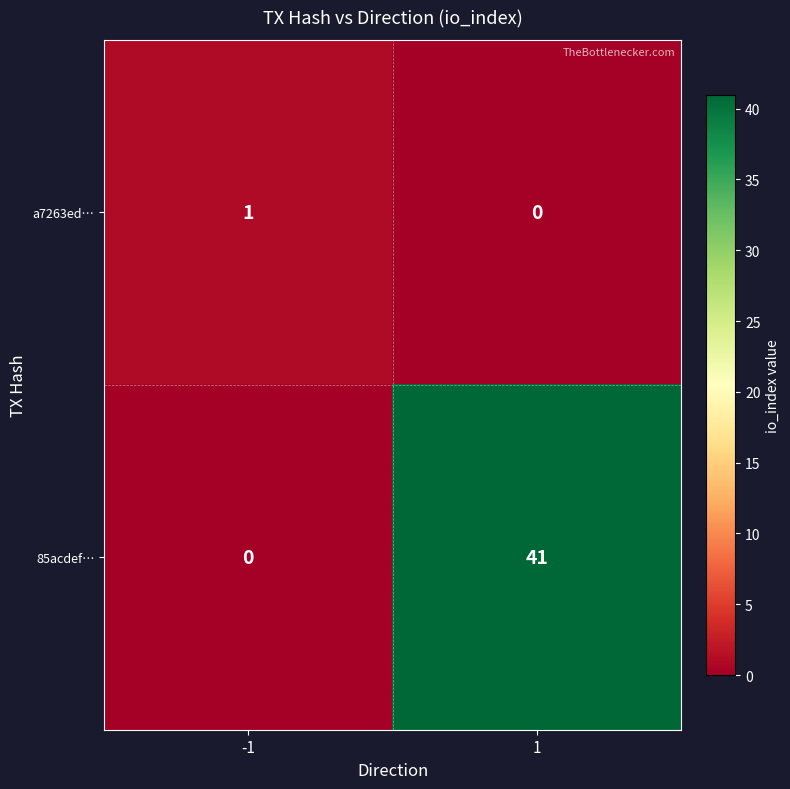

Which series changed the most between -1 and 1?

85acdef…